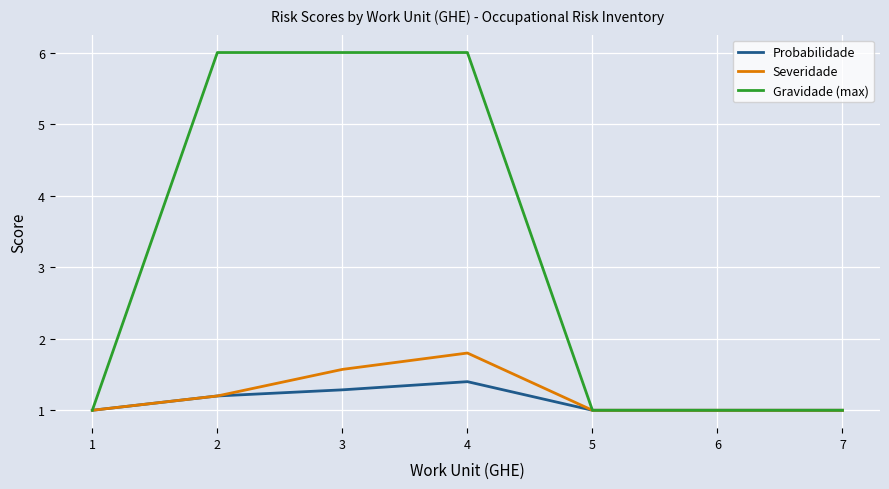

Is it true that Probabilidade equals 0.7 at 1?

False